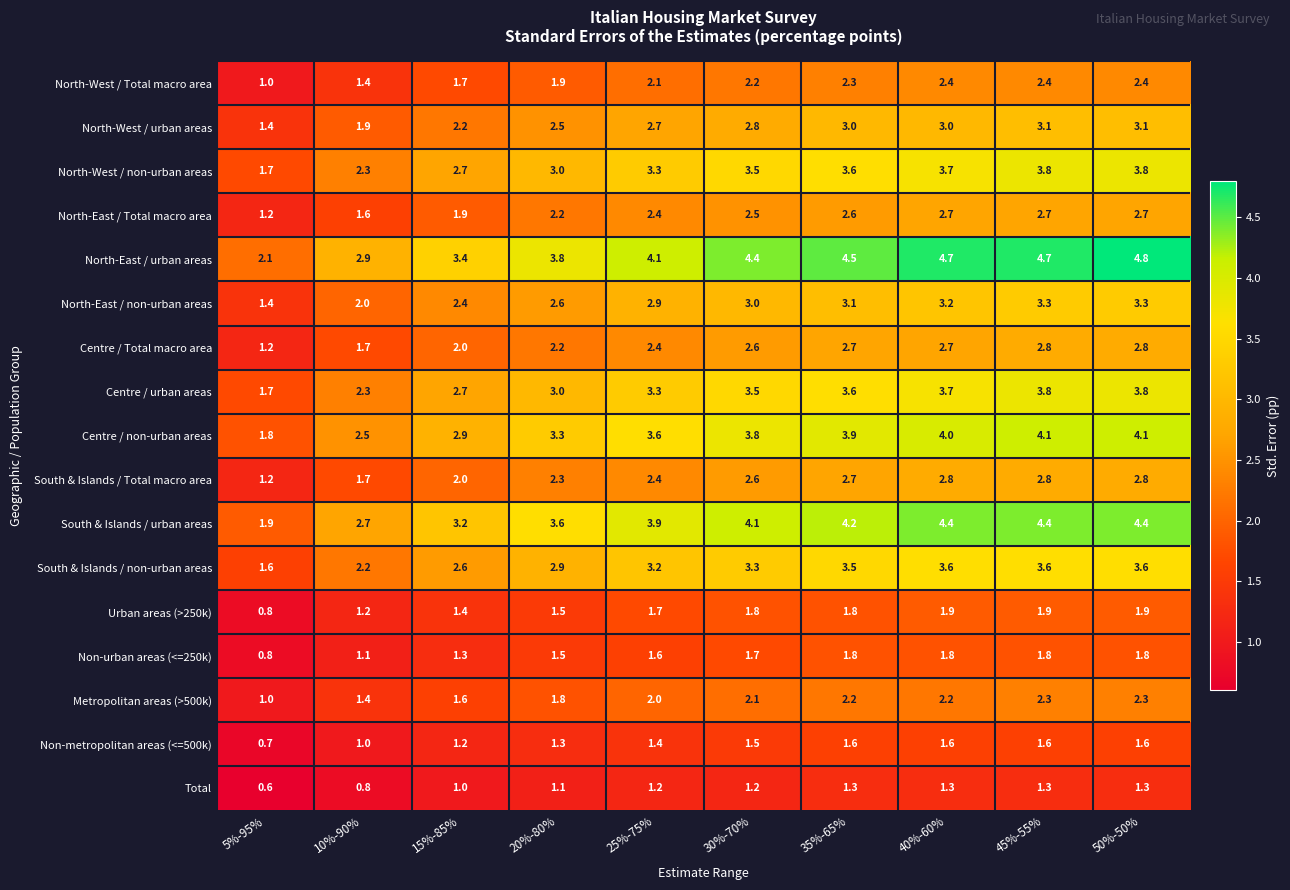

Which series has the largest range (max minus min)?

North-East / urban areas